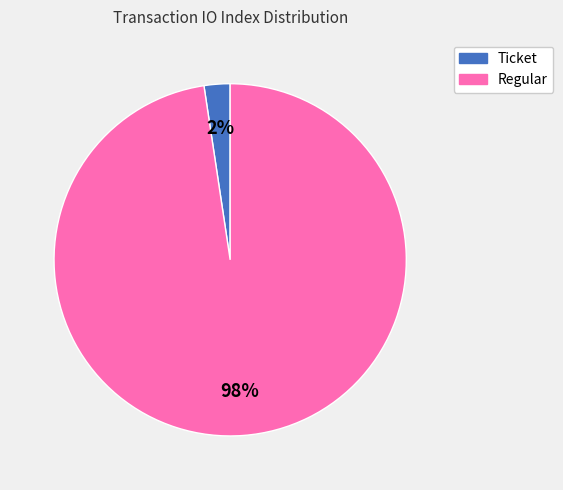

Is there a majority slice in this chart?

Yes